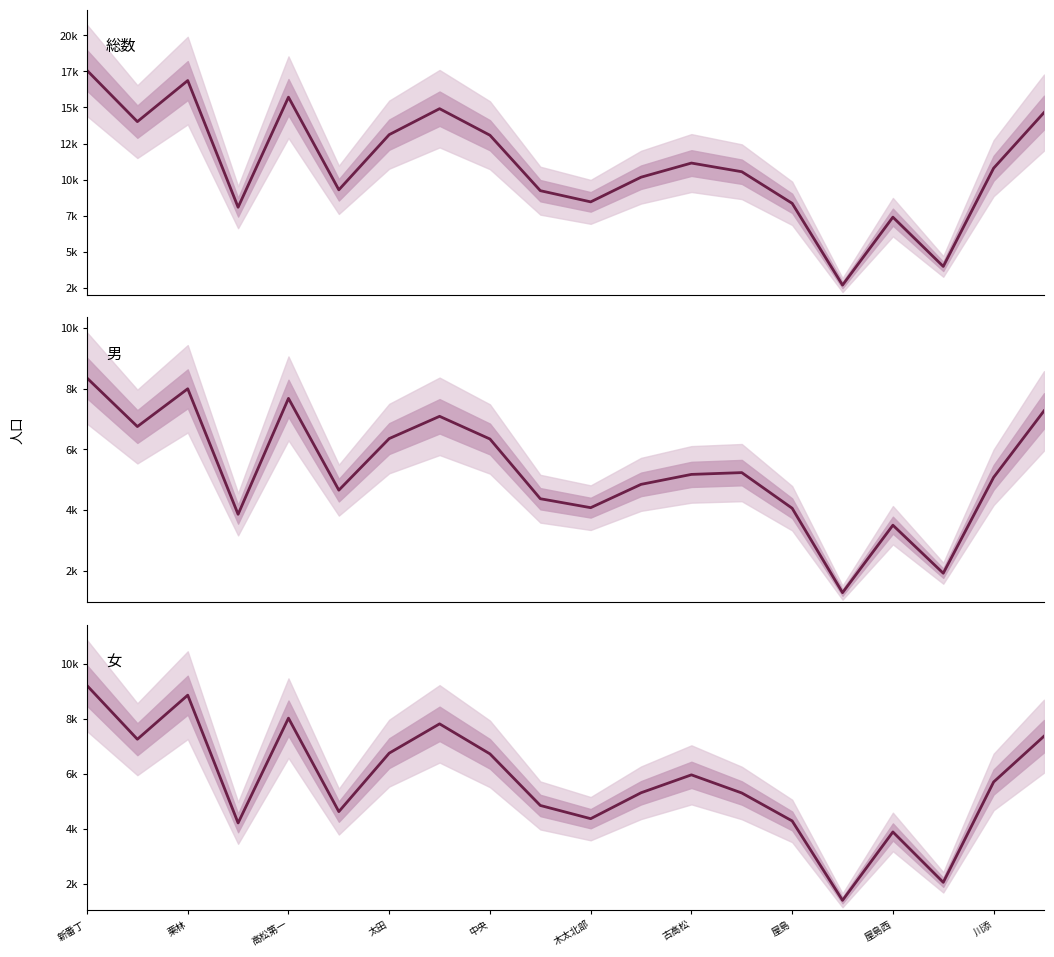

What is the difference between the maximum and minimum values in the 総数 series?

14887